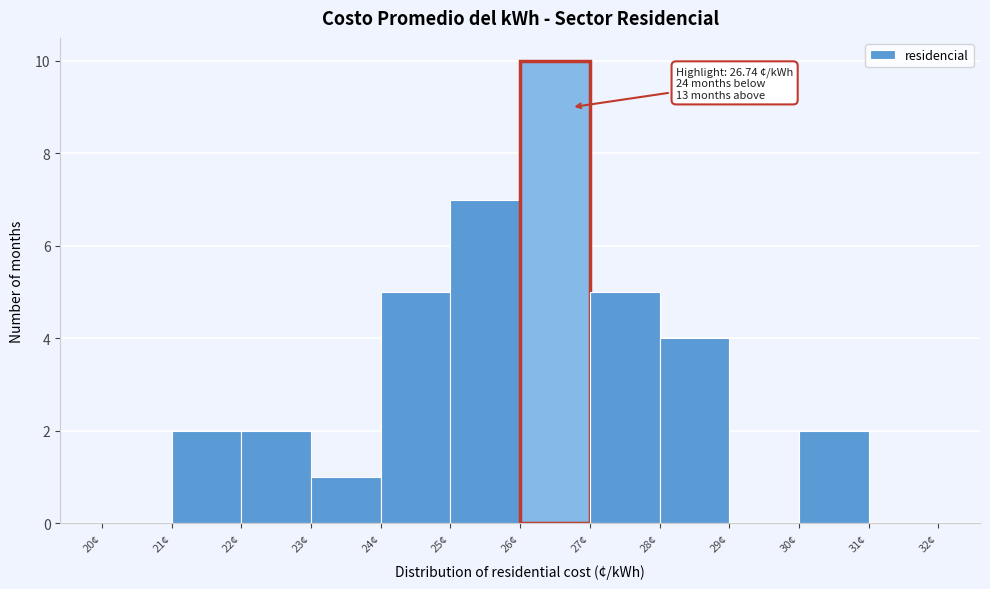

Which range on the x-axis has the tallest bar?

26 to 27